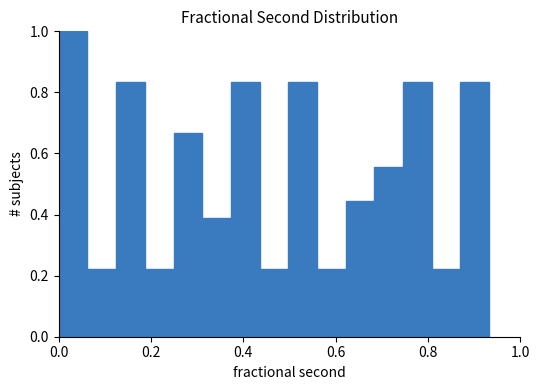

Around what value on the x-axis is the tallest bar? Give the approximate position of its centre, as read against the axis.

0.04